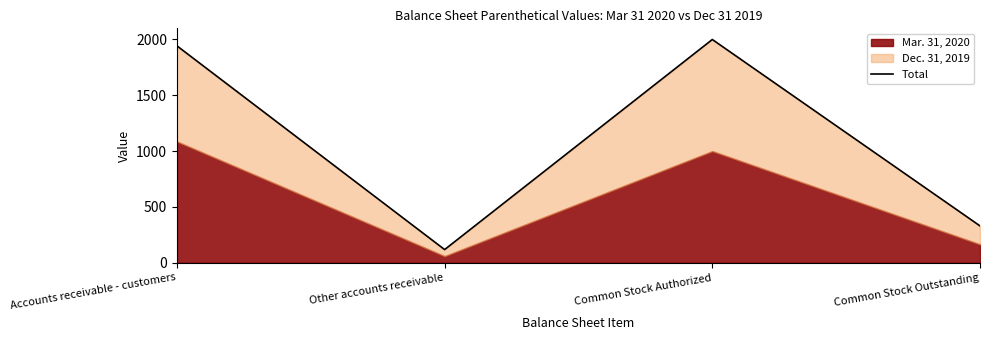

Which category has the lowest value across all series?

Other accounts receivable